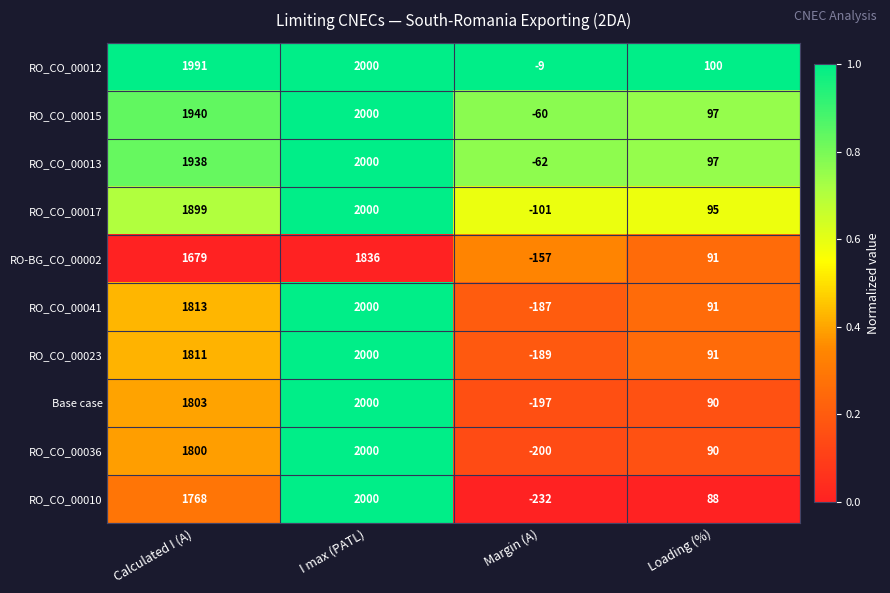

Rank the categories by RO_CO_00013 value from highest to lowest.

I max (PATL), Calculated I (A), Loading (%), Margin (A)